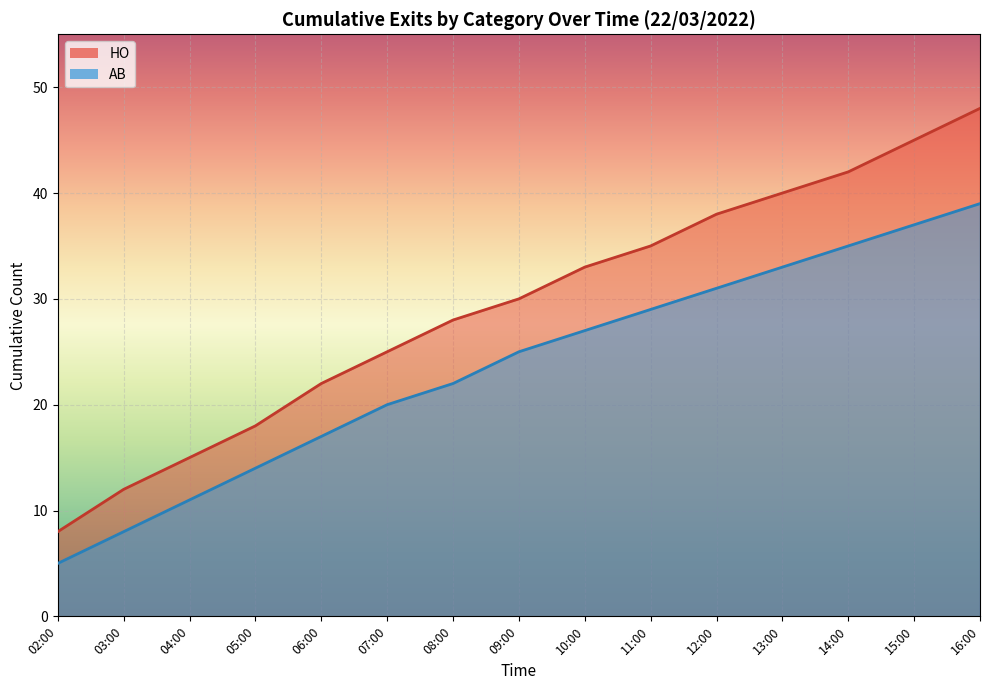

The value of AB at 09:00 is 16. True or false?

False